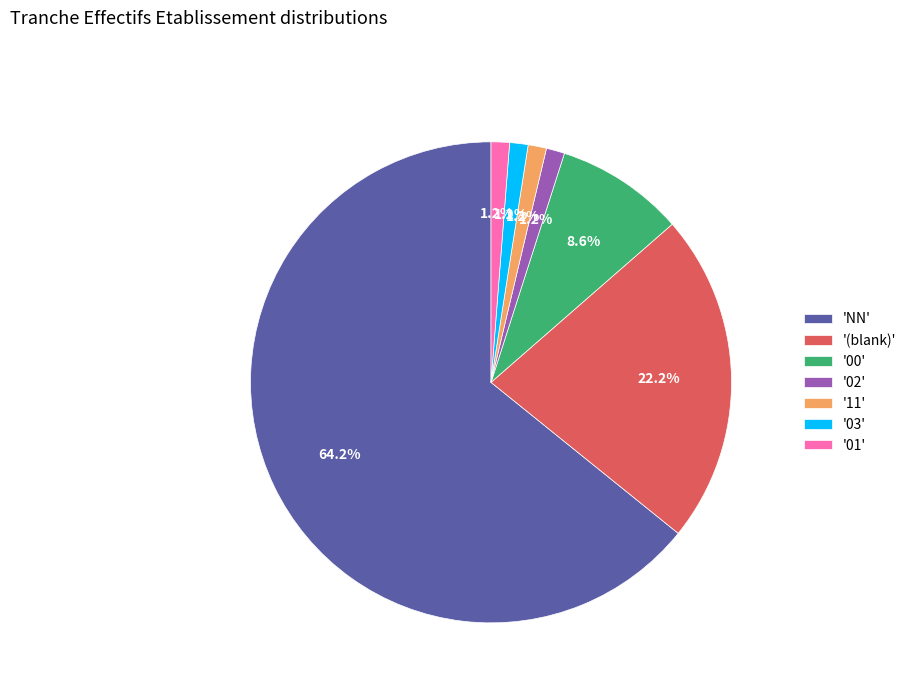

What portion of the pie excludes '11'?

98.8%